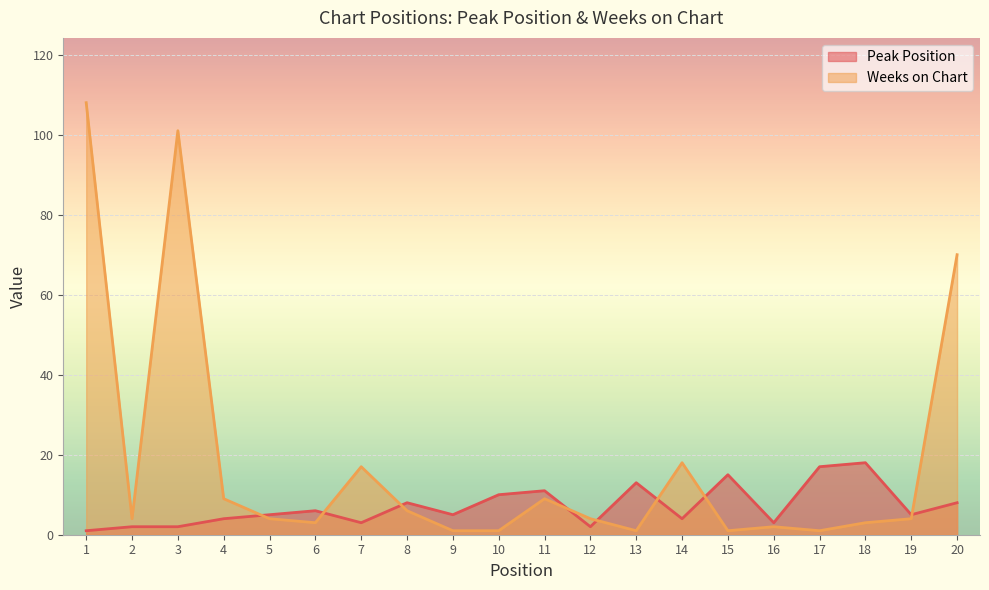

What is the smallest value displayed?

1